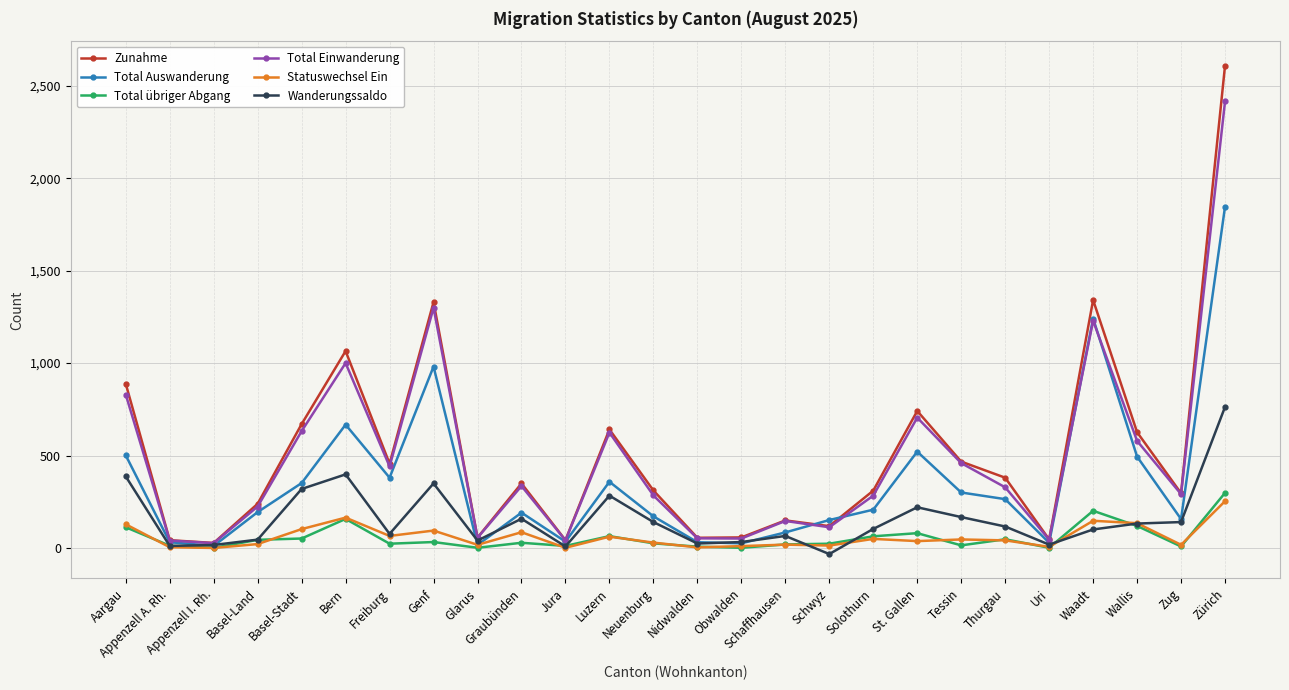

True or false: Total übriger Abgang has more than 1 interior local peaks.

True